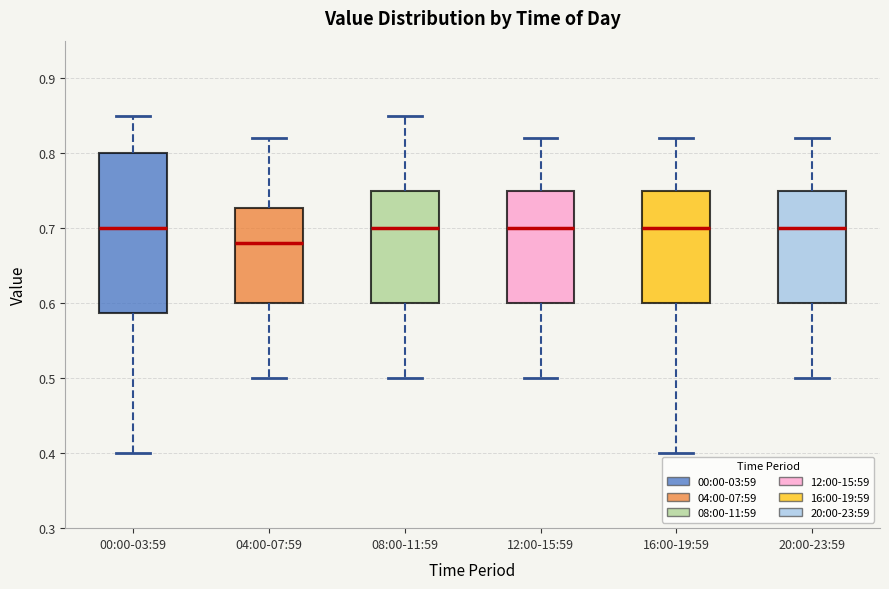

Which box is the tallest, from its lower edge to its upper edge?

00:00-03:59